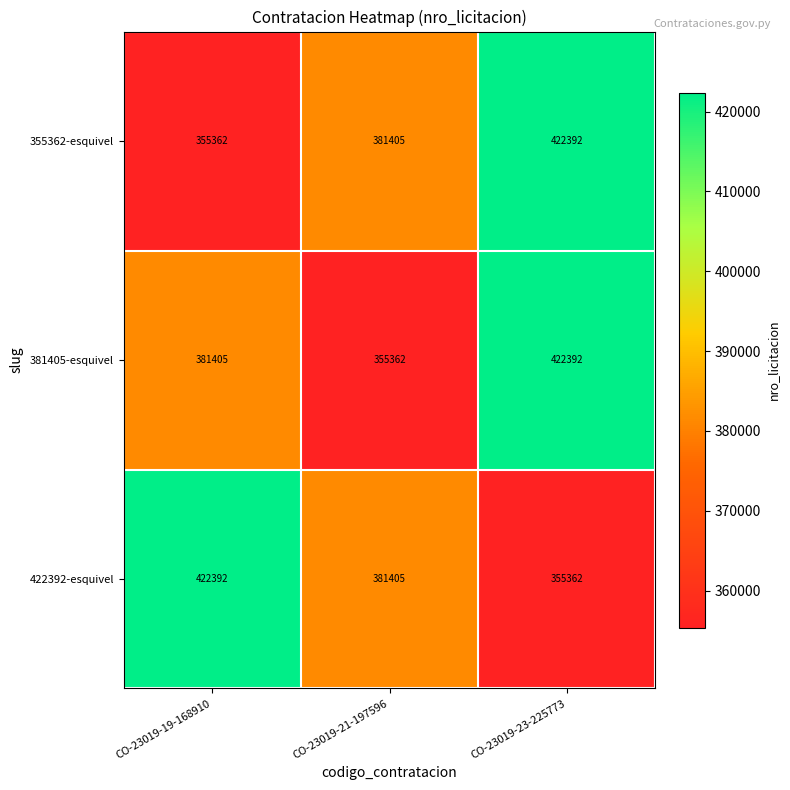

What is the maximum value shown in the chart?

422392